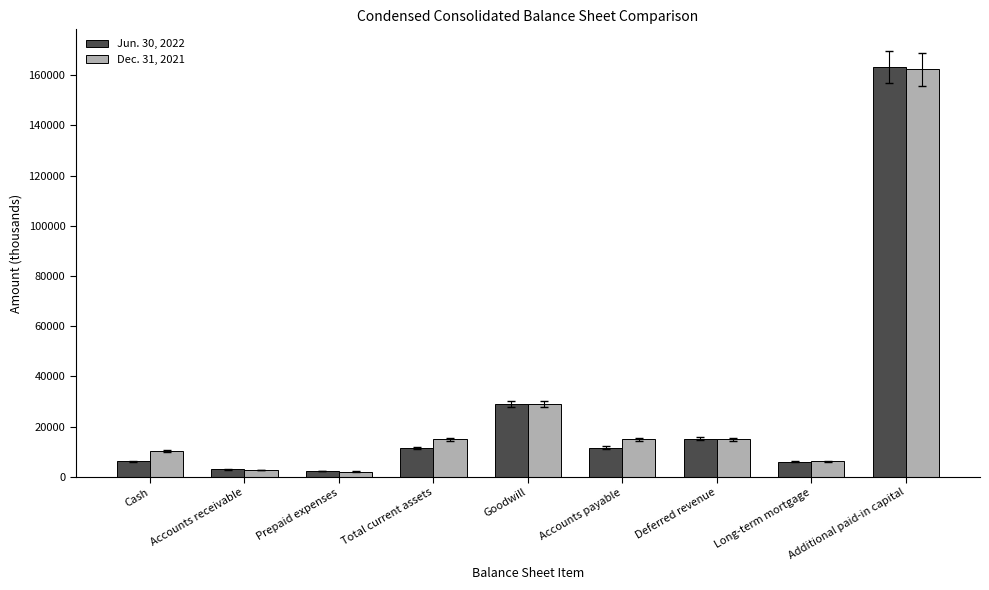

At Cash, list the series in order from smallest to largest.

Jun. 30, 2022, Dec. 31, 2021